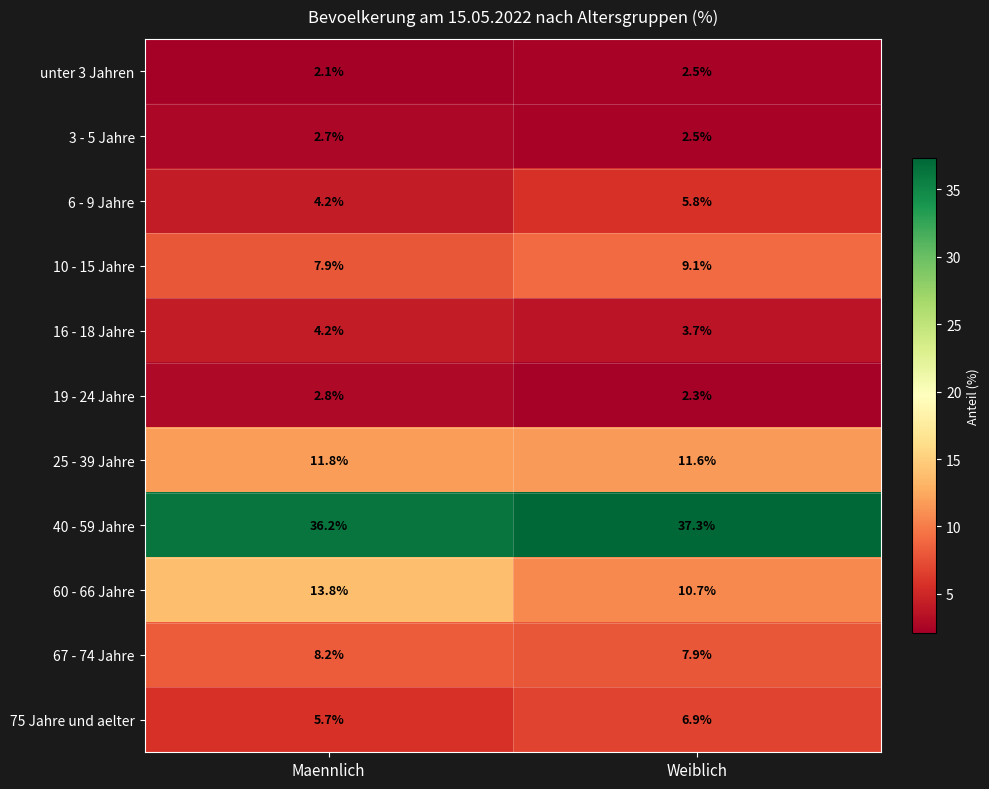

Is it true that 75 Jahre und aelter equals 5.7 at Maennlich?

True